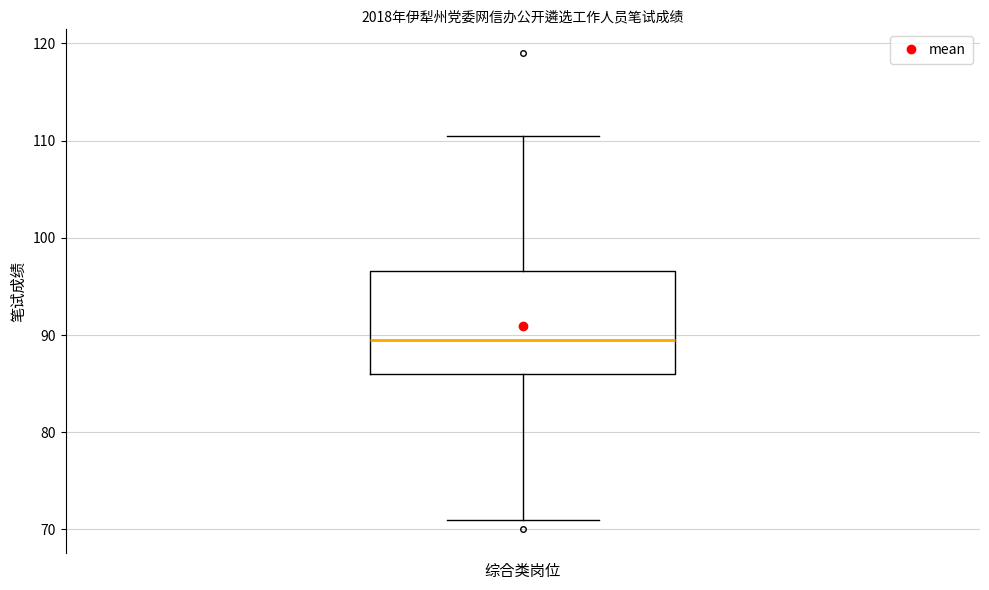

Where does the lower whisker of the box for 综合类岗位 end on the y-axis? The values are not printed on the chart, so give them approximately, as read against the axis.

71